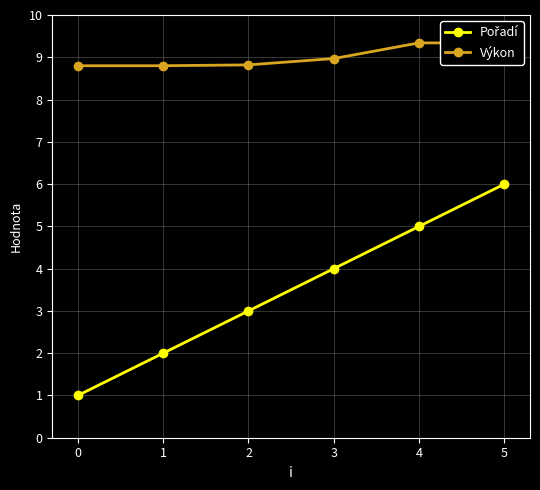

At which category is the sum across all series the highest?

5